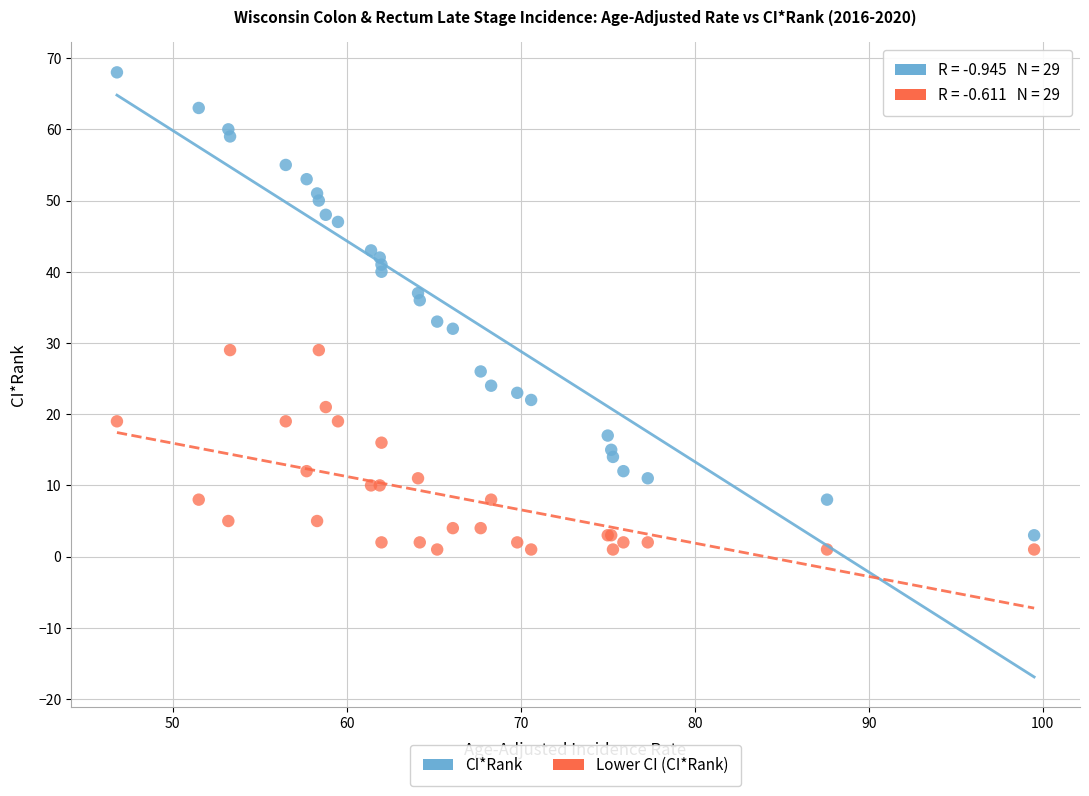

Which series contains the highest Y value?

CI*Rank